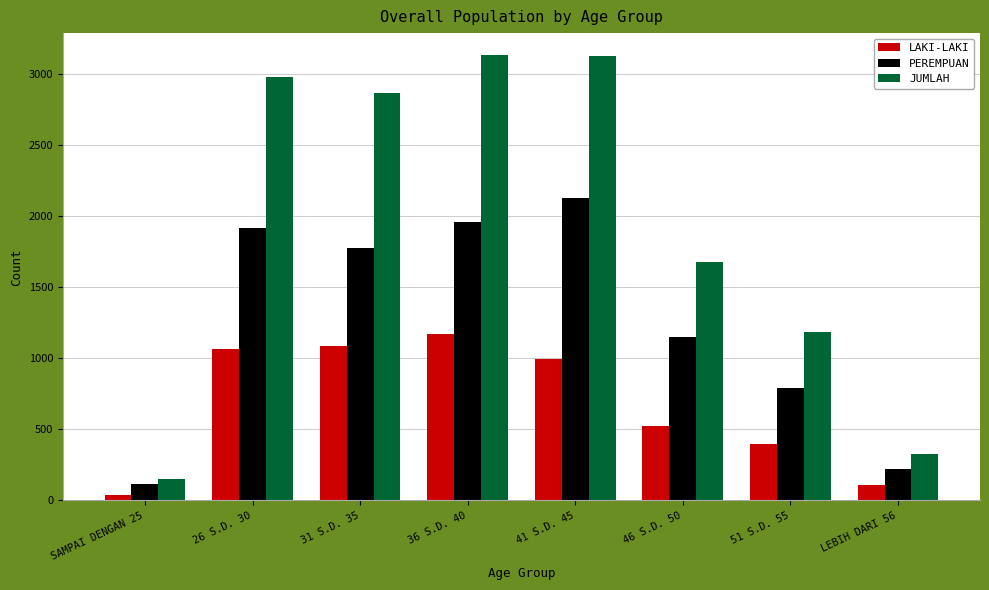

Which series has the widest spread of values?

JUMLAH